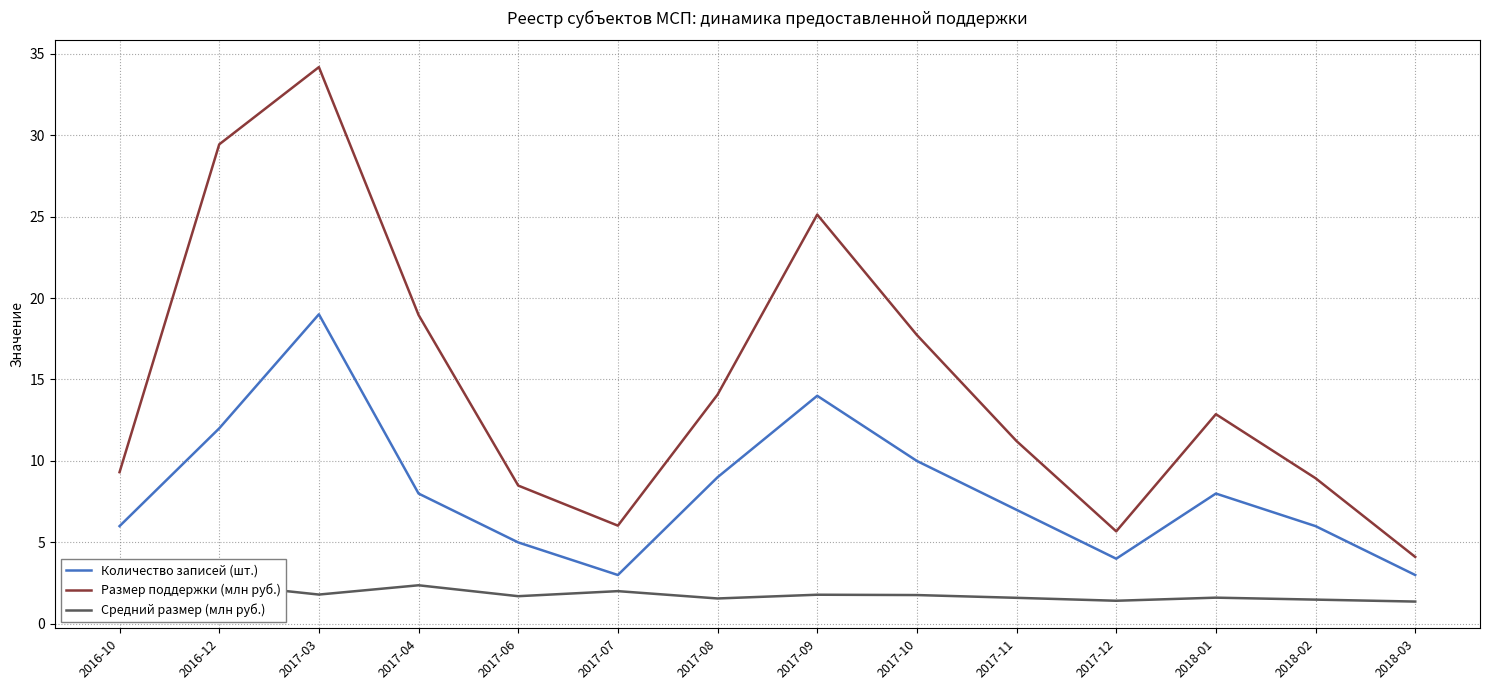

Is it true that Размер поддержки (млн руб.) equals 25.1 at 2017-09?

True